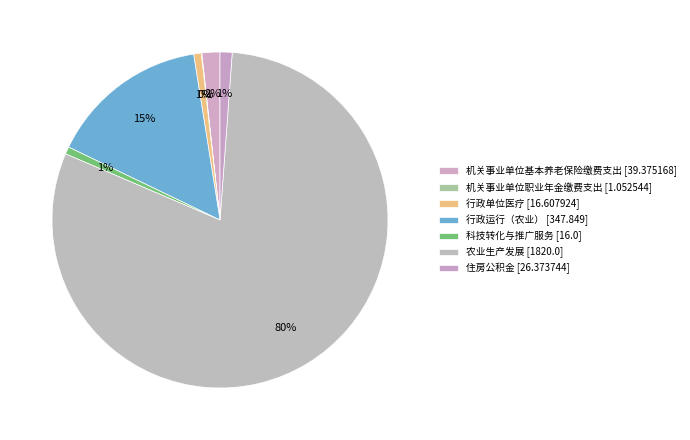

What is the smallest slice in the pie chart?

机关事业单位职业年金缴费支出